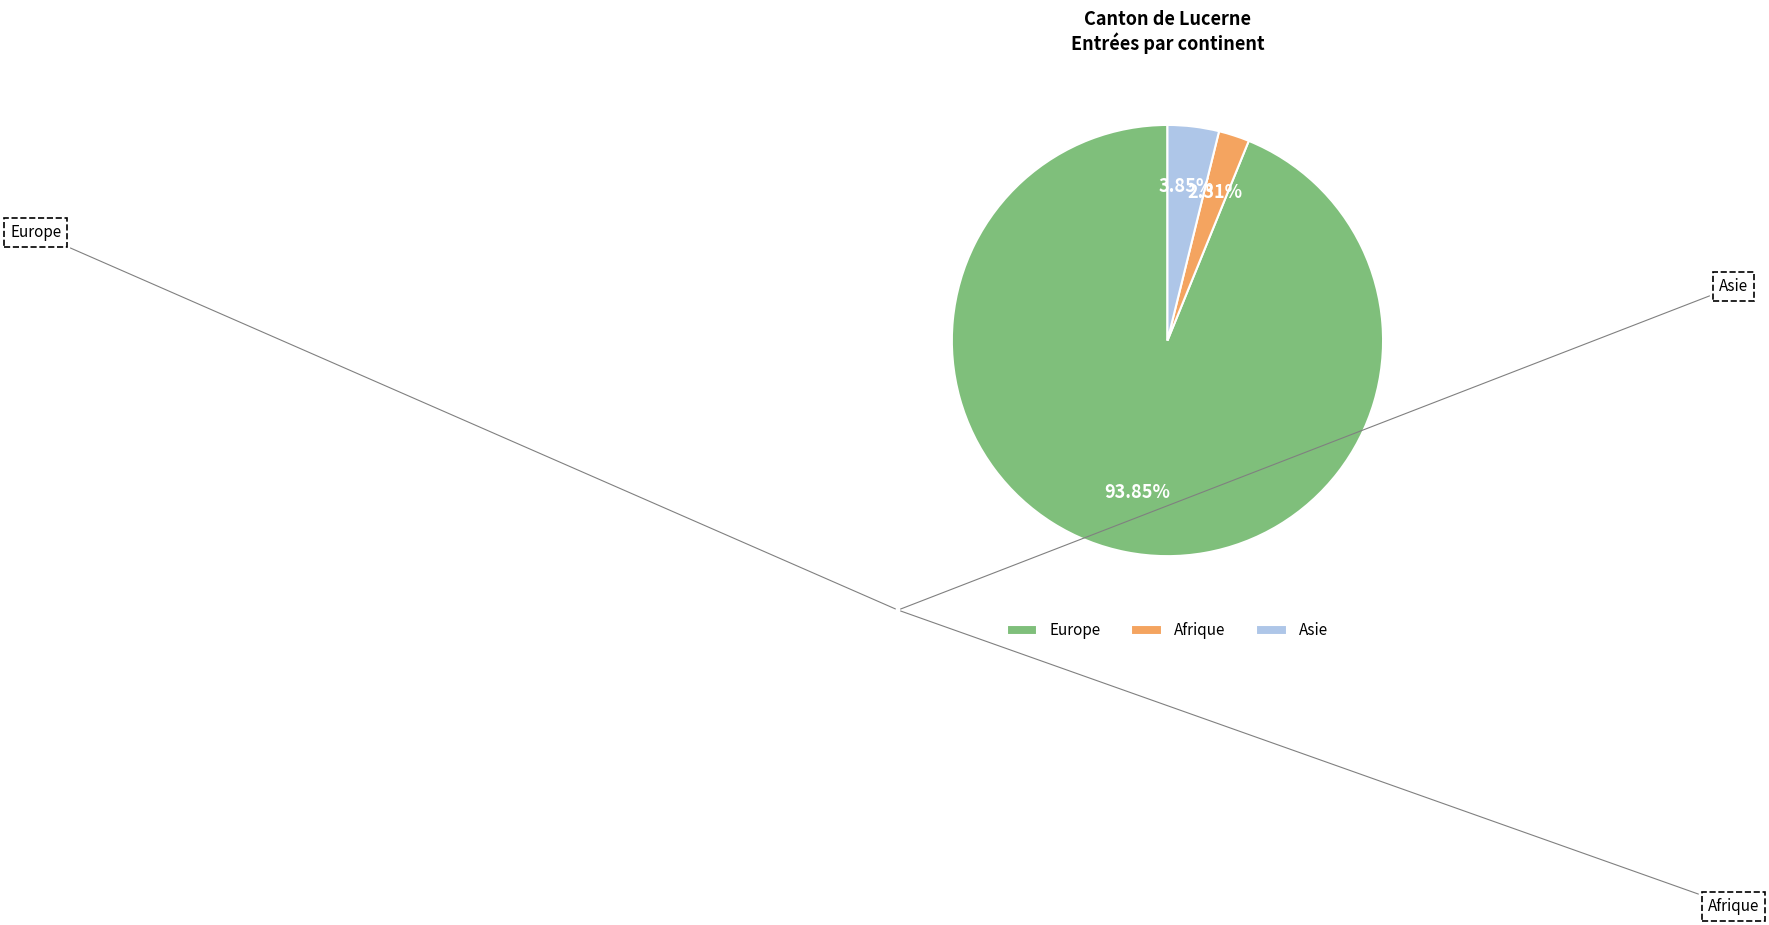

Is there any slice that represents more than half of the pie?

Yes